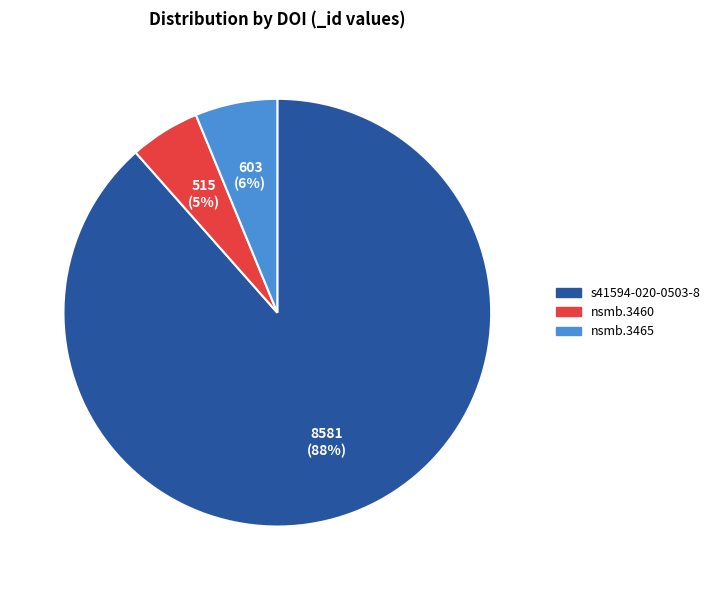

Does any single category account for the majority?

Yes